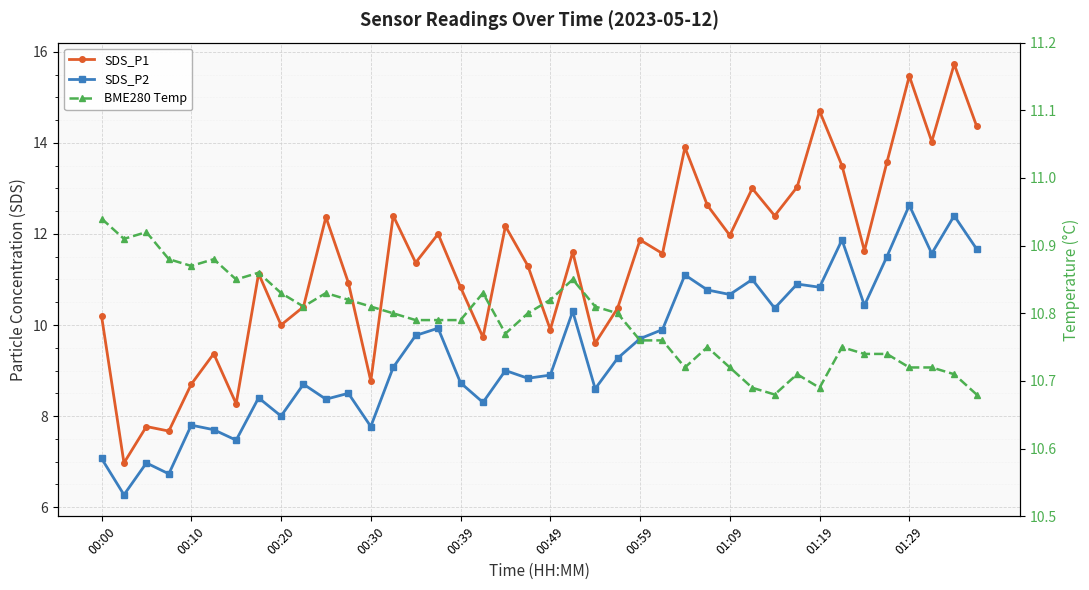

True or false: BME280 Temp has a value of 10.7 at 31.

True